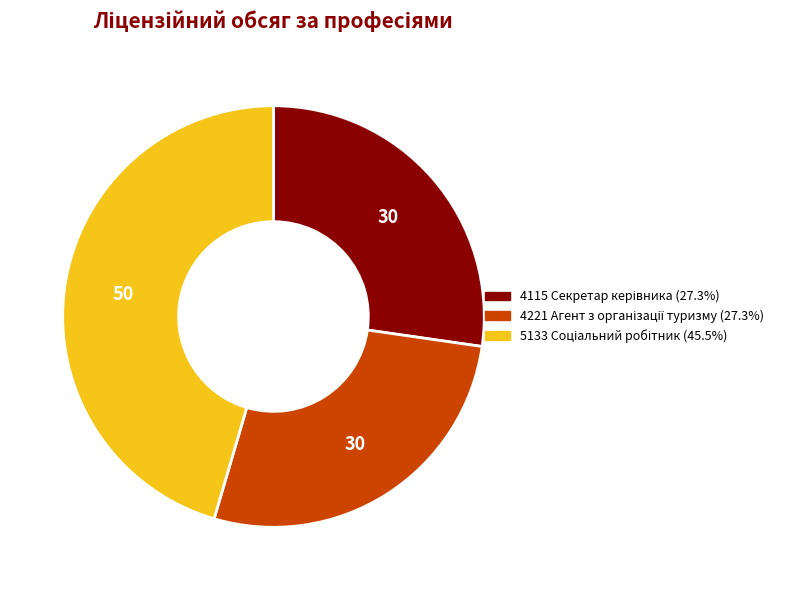

How many segments does this pie chart have?

3